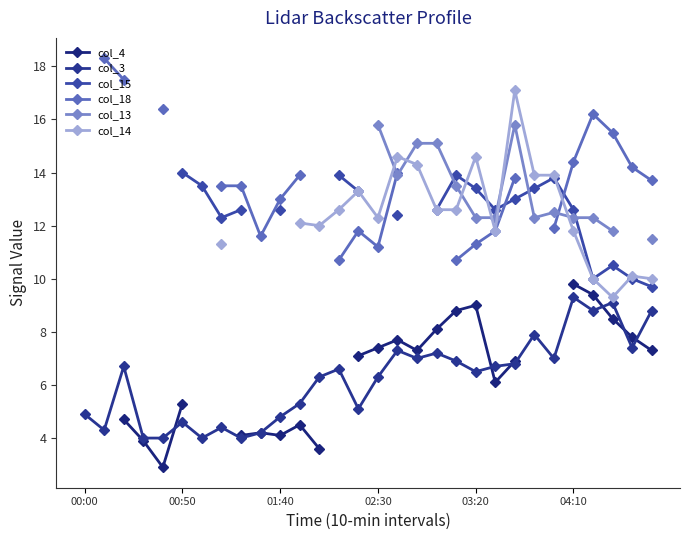

What is the value of the col_3 point at the 5th from the left?

4.0